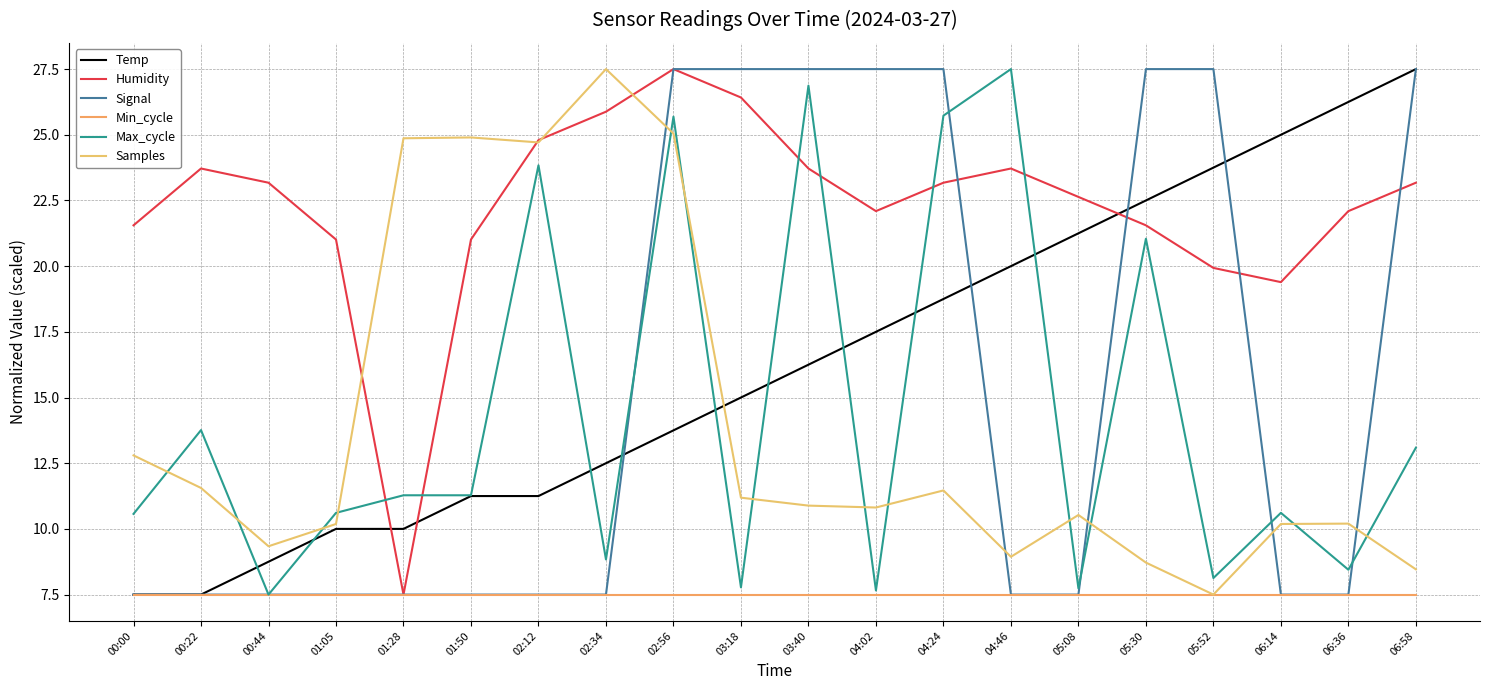

True or false: Min_cycle and Max_cycle intersect in this chart.

False